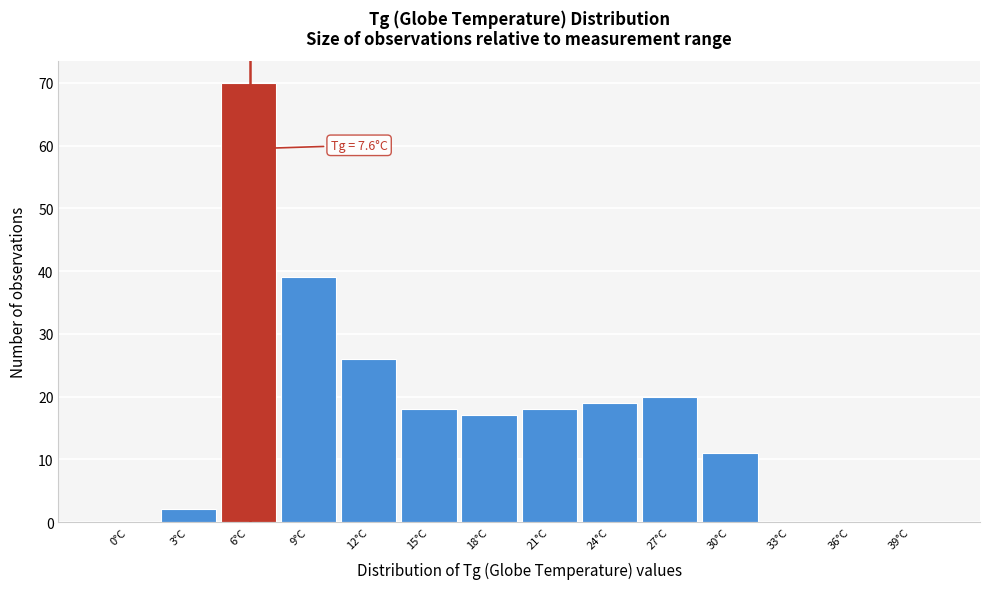

Reading left to right, list all the values displayed in this chart.

0°C=0	3°C=2	6°C=70	9°C=39	12°C=26	15°C=18	18°C=17	21°C=18	24°C=19	27°C=20	30°C=11	33°C=0	36°C=0	39°C=0